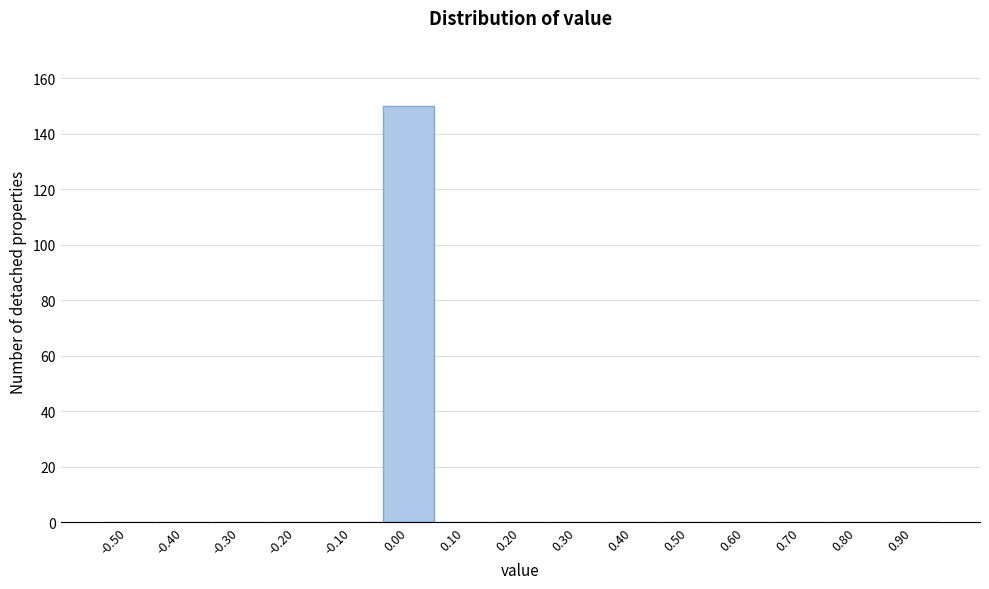

Reading left to right, list all the values displayed in this chart.

-0.50=0	-0.40=0	-0.30=0	-0.20=0	-0.10=0	0.00=150	0.10=0	0.20=0	0.30=0	0.40=0	0.50=0	0.60=0	0.70=0	0.80=0	0.90=0